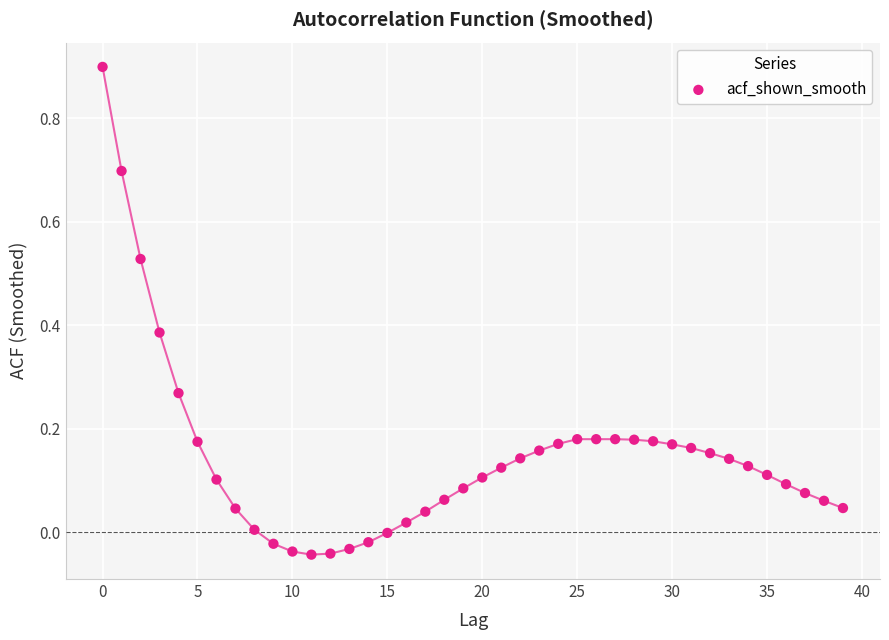

What is the range of Y values (max minus min)?

0.9